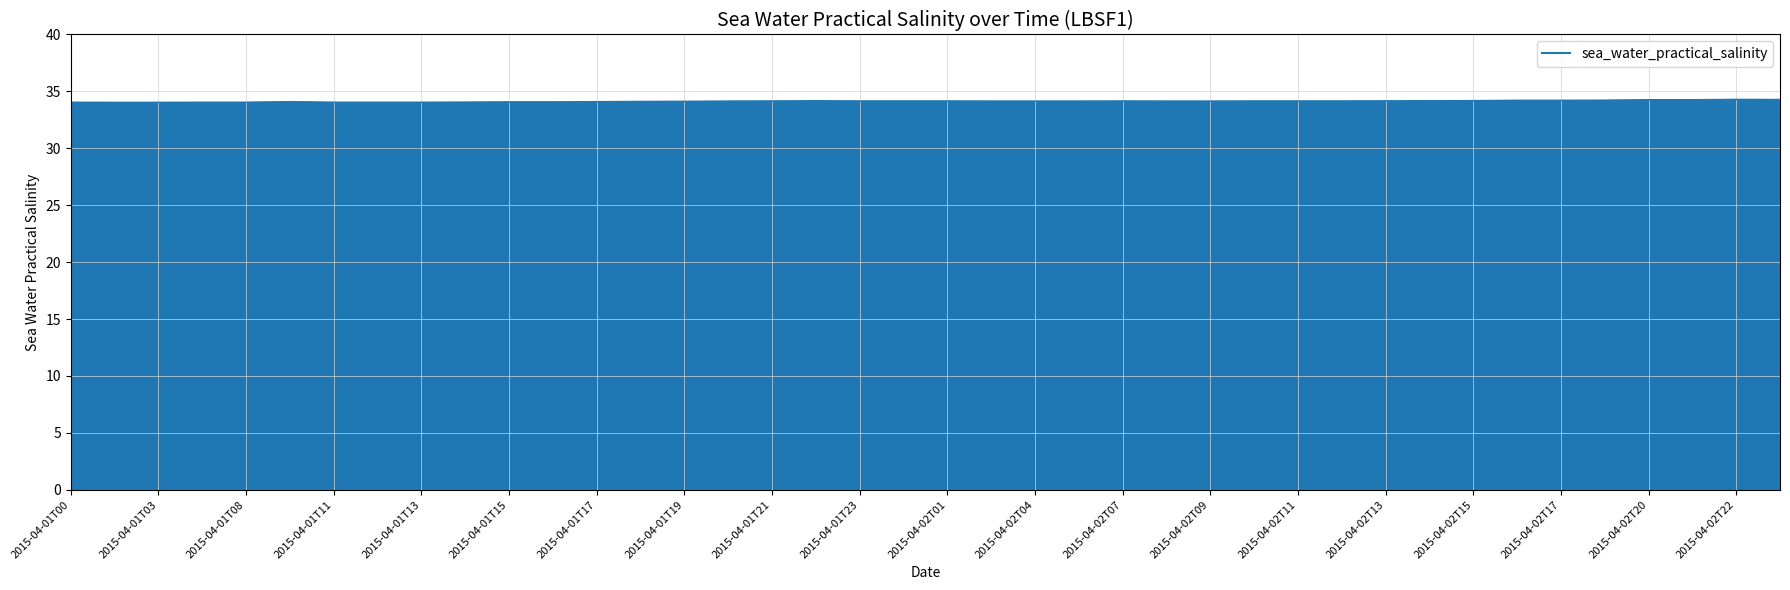

What is the greatest value displayed?

34.3